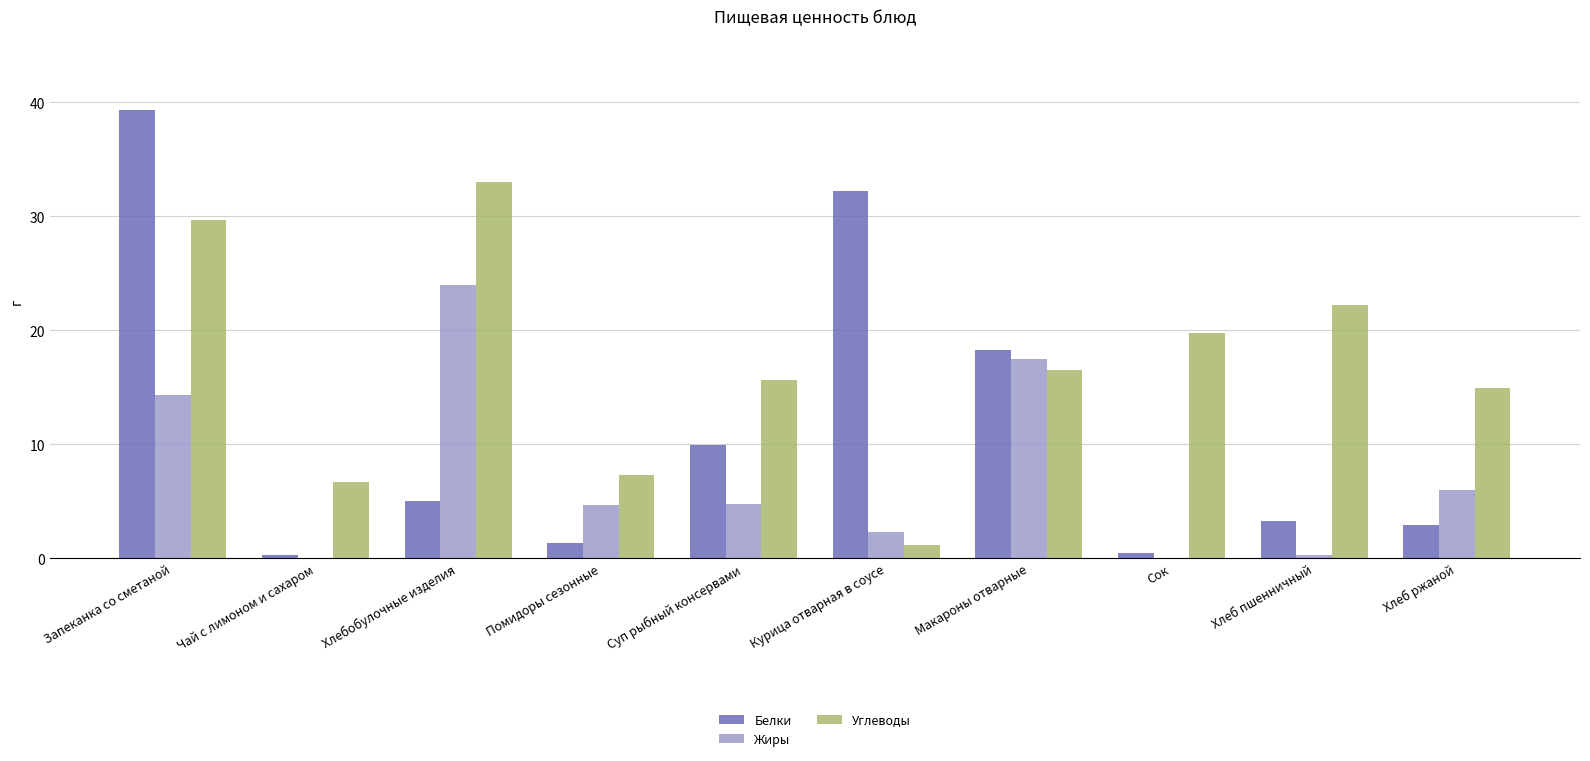

What is the sum of all Жиры values?

73.9